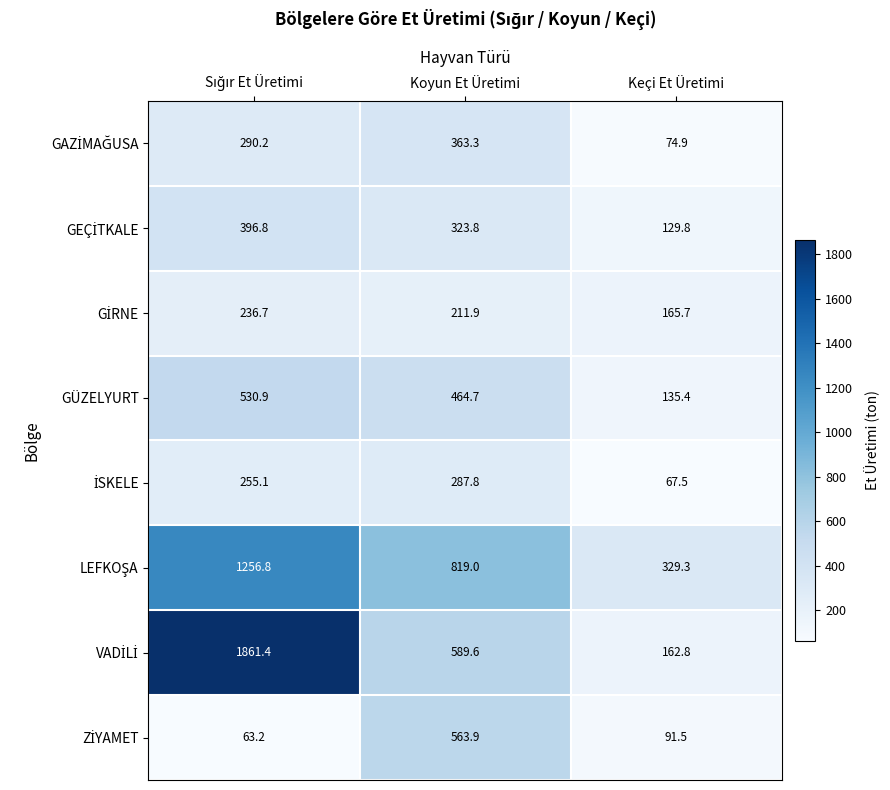

The GÜZELYURT series shows 772.5 at Koyun Et Üretimi. True or false?

False